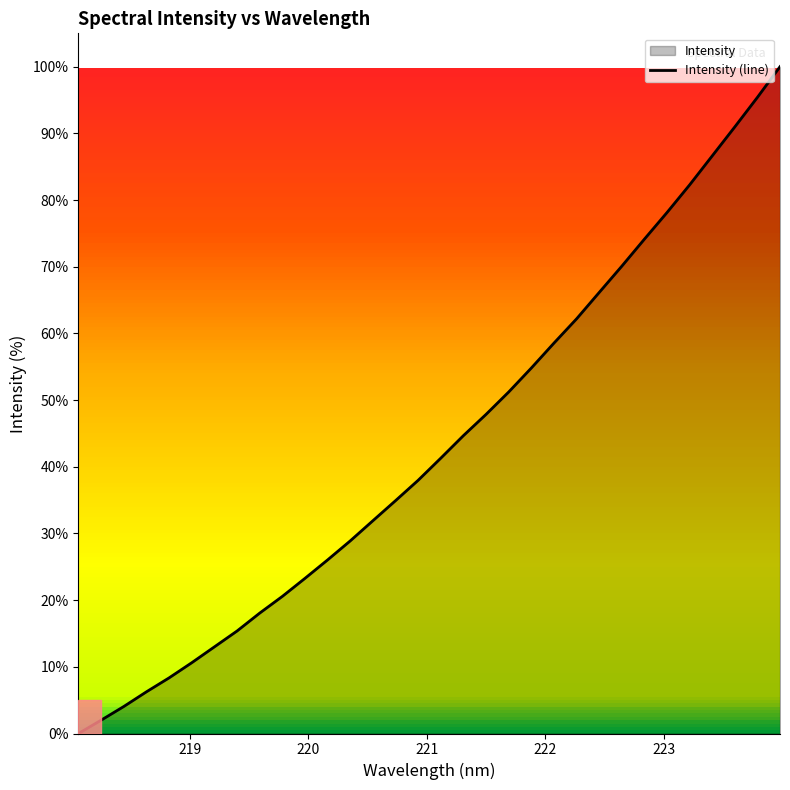

What is the greatest value displayed?

100.0